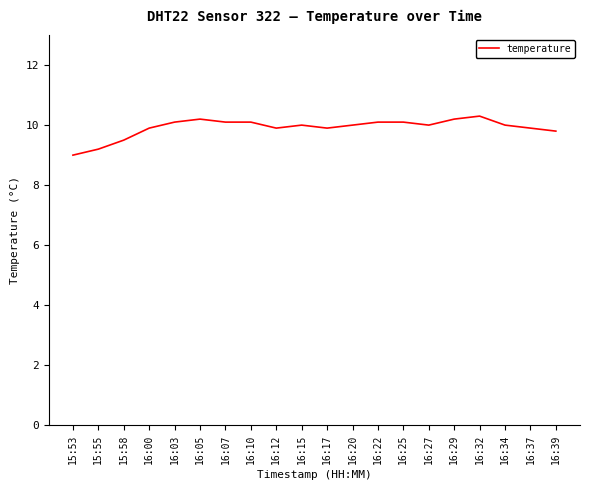

At which label is the value closest to 9?

15:53